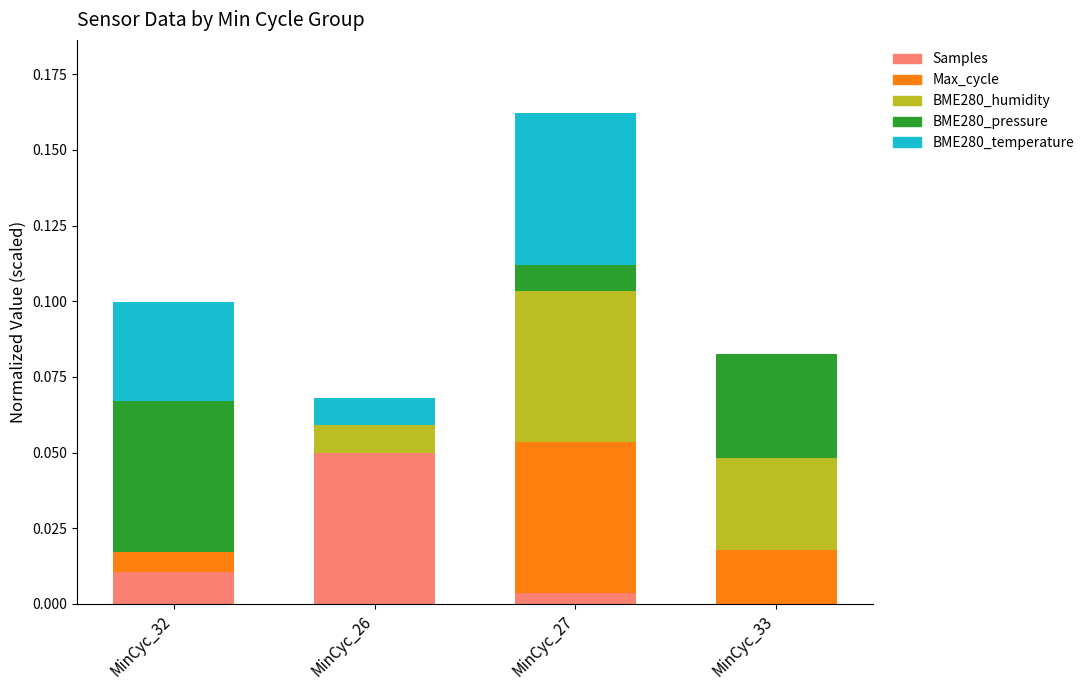

The value of Samples at MinCyc_26 is 0.0. True or false?

False